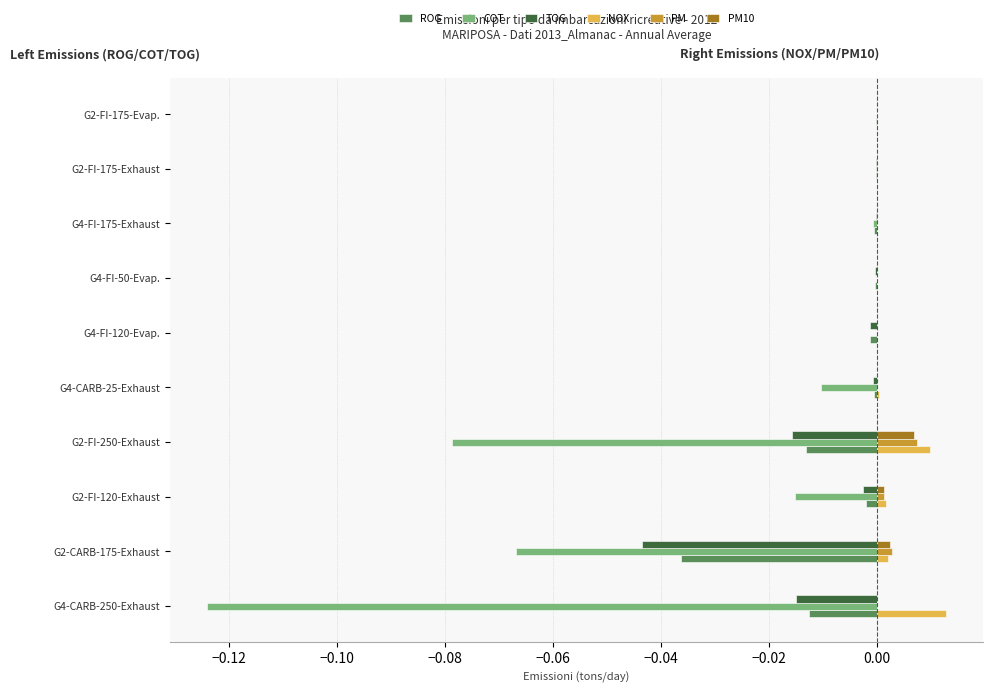

Between G2-FI-250-Exhaust and G4-FI-175-Exhaust, which series saw the biggest shift?

COT